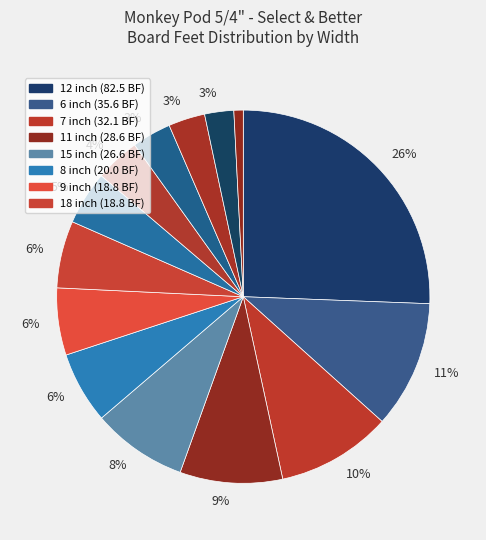

How many segments does this pie chart have?

14